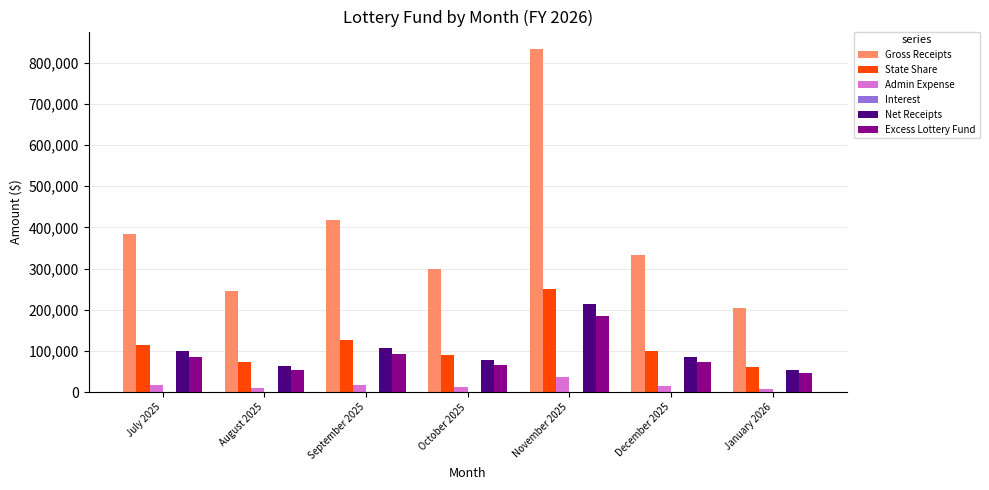

At which label does Net Receipts first exceed 86713?

July 2025